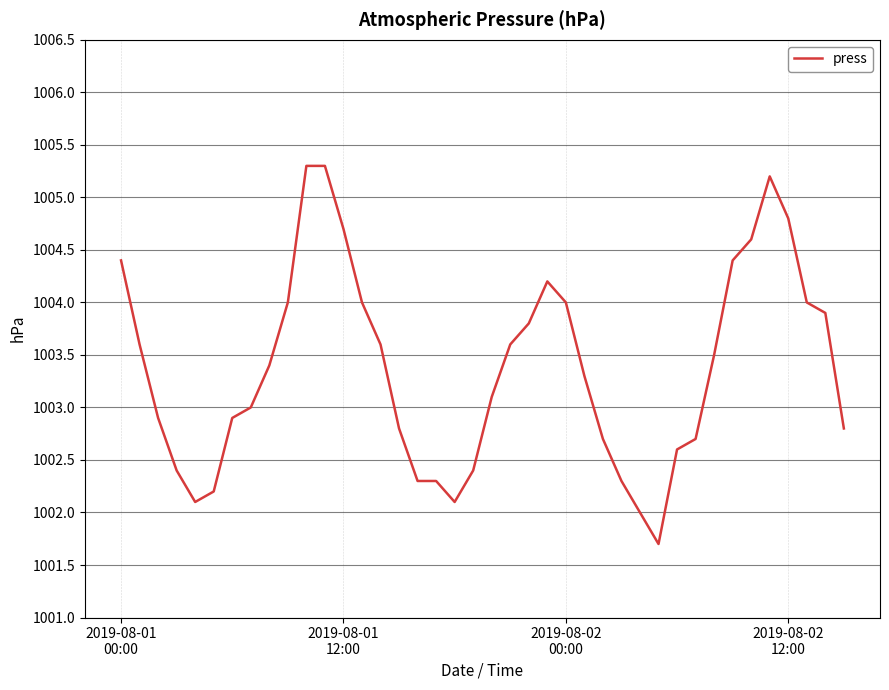

What is the maximum value shown in the chart?

1005.3